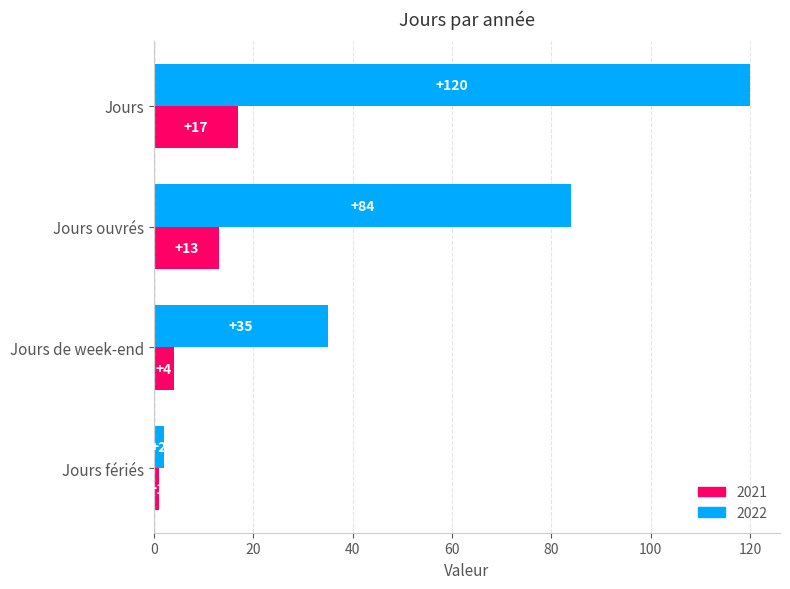

What is the total value across all series at Jours fériés?

3